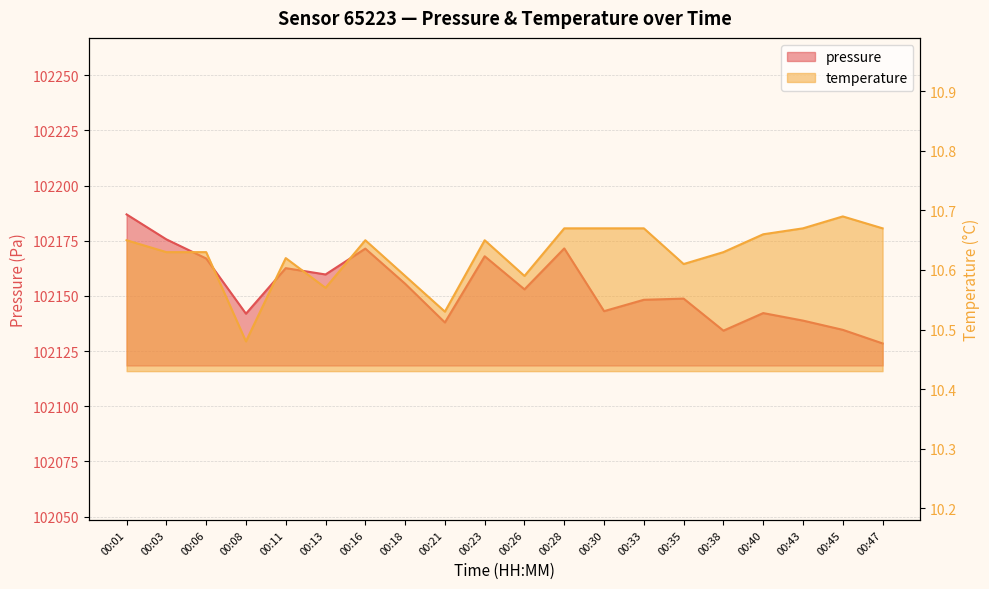

True or false: pressure and temperature intersect in this chart.

False